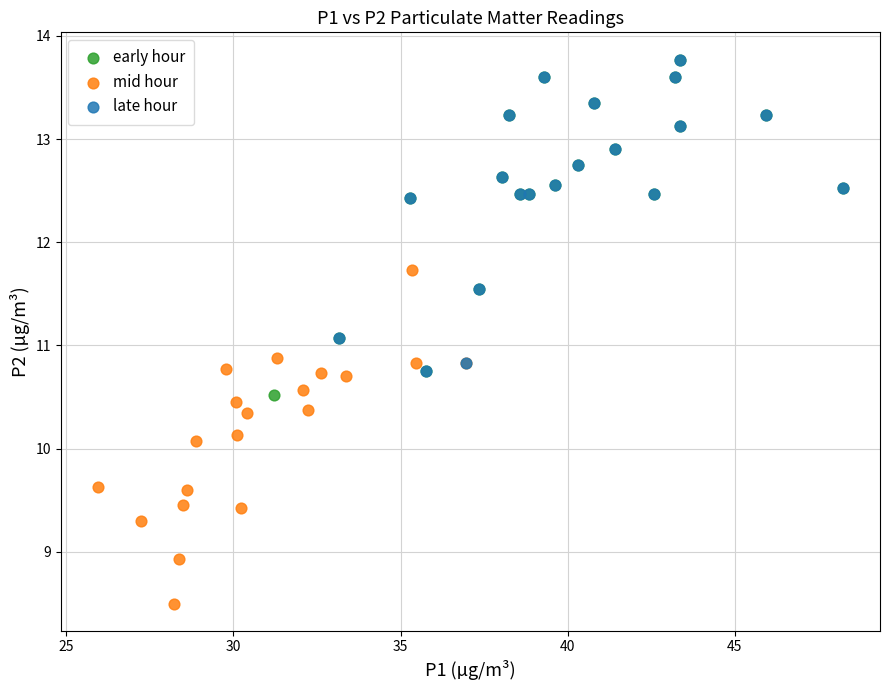

Which series contains the lowest Y value?

mid hour